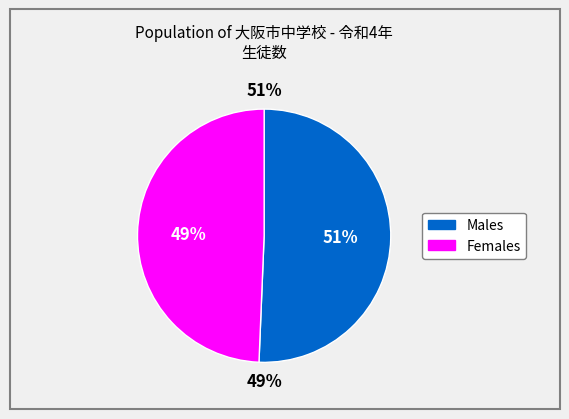

Rank the series by their maximum value, from highest to lowest.

Males, Females